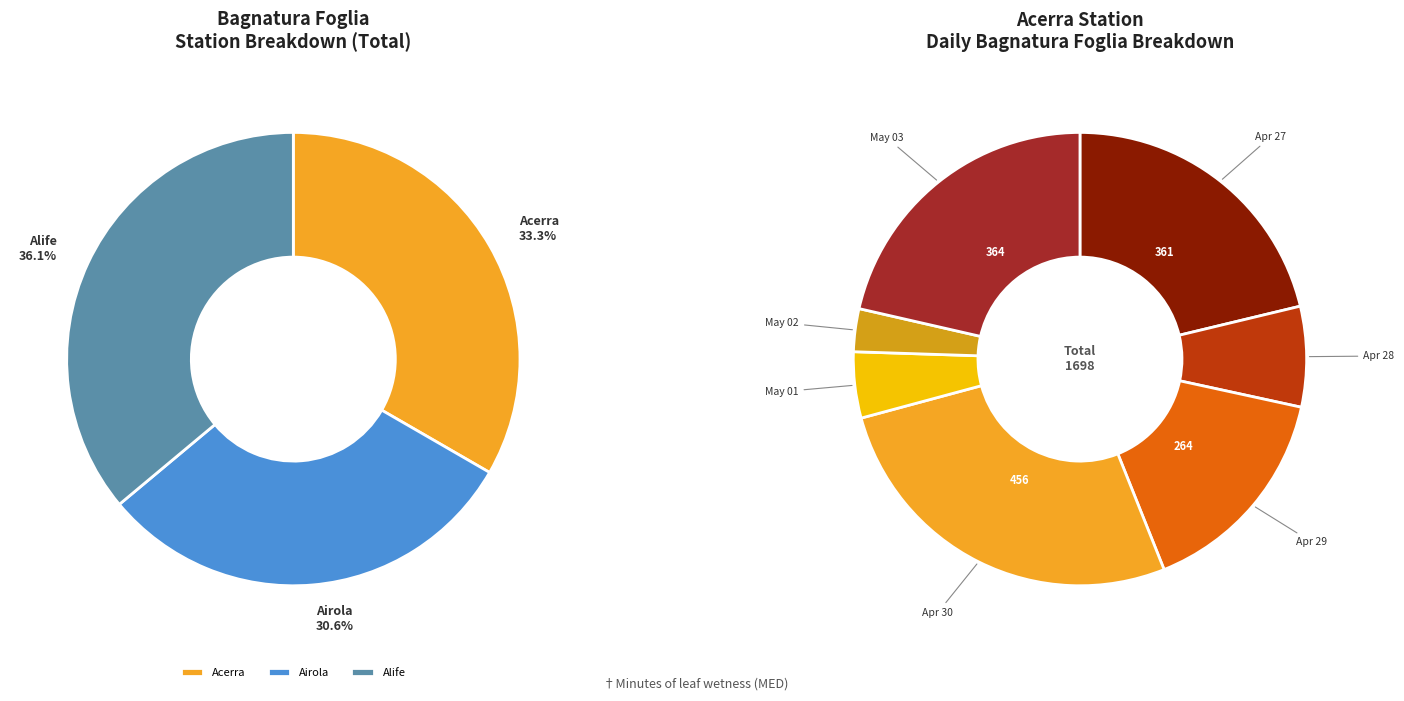

Which category has the biggest portion of the pie?

2020-04-30